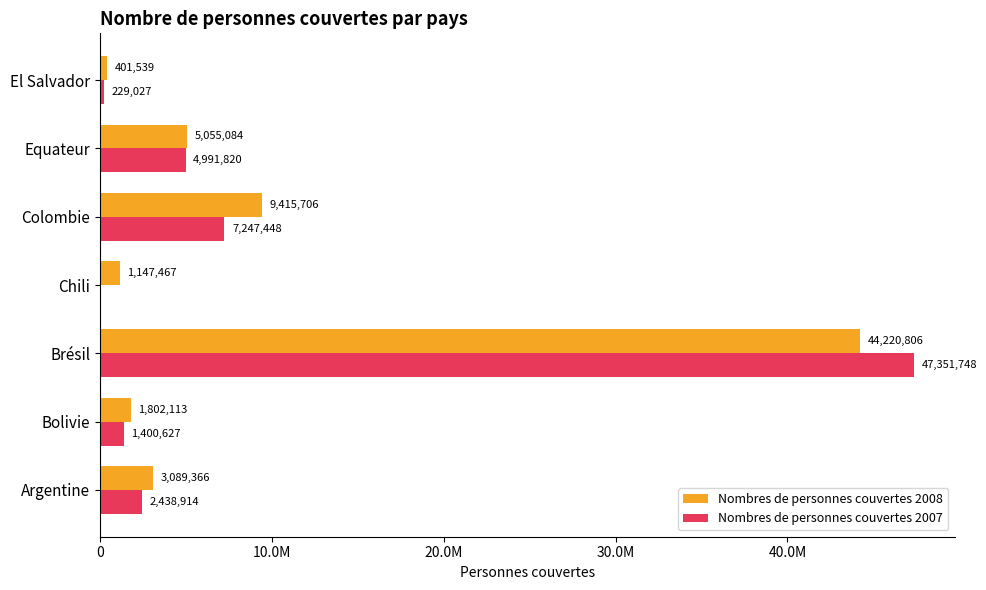

What are all the series names shown in the legend?

Nombres de personnes couvertes 2008, Nombres de personnes couvertes 2007